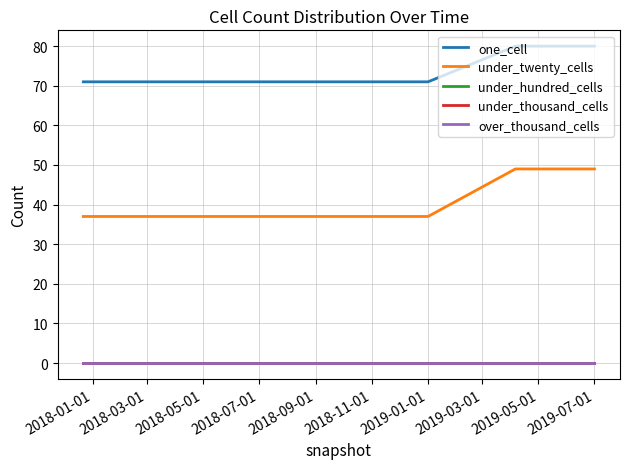

Does the chart have visible grid lines?

Yes